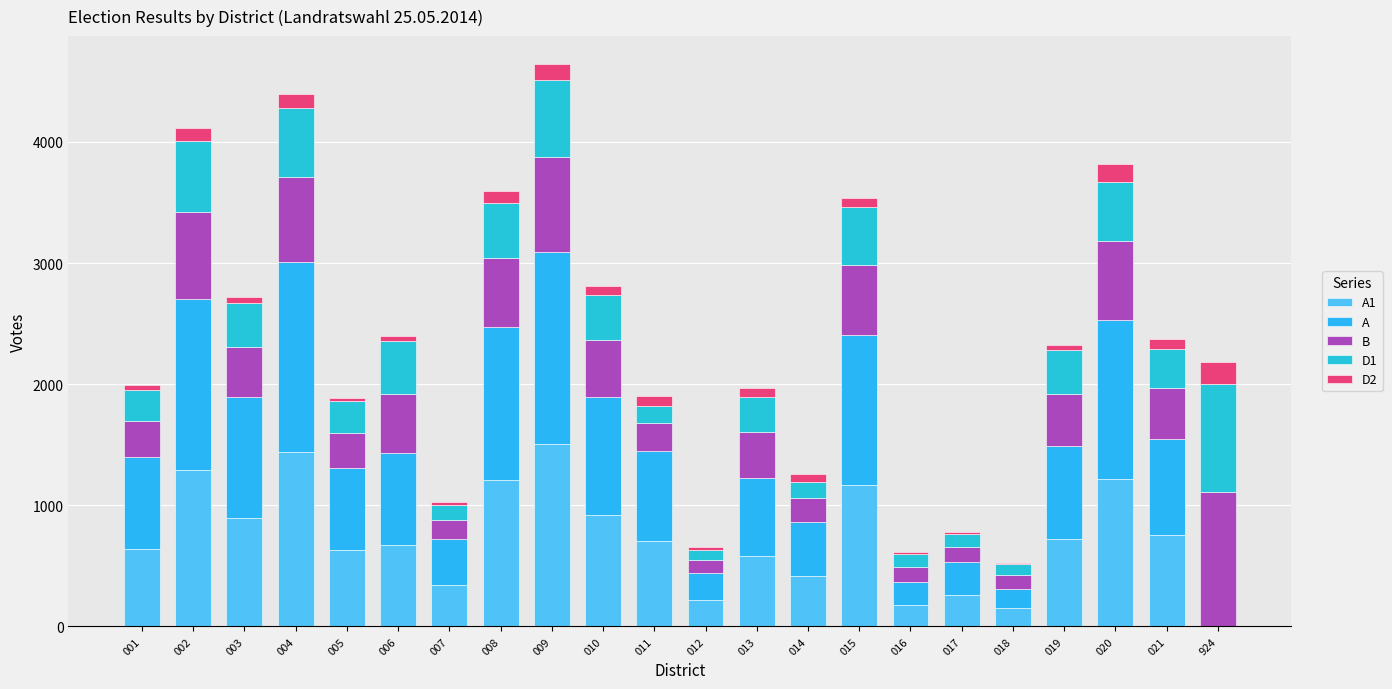

What is the difference between the D1 values at 016 and 012?

19